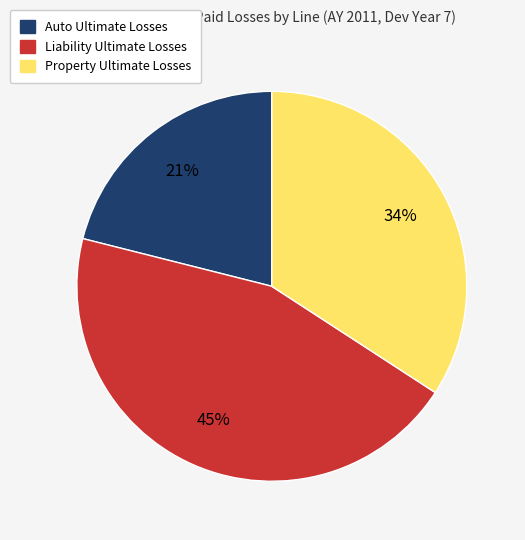

What percentage is the Liability slice, to the nearest percent?

45%